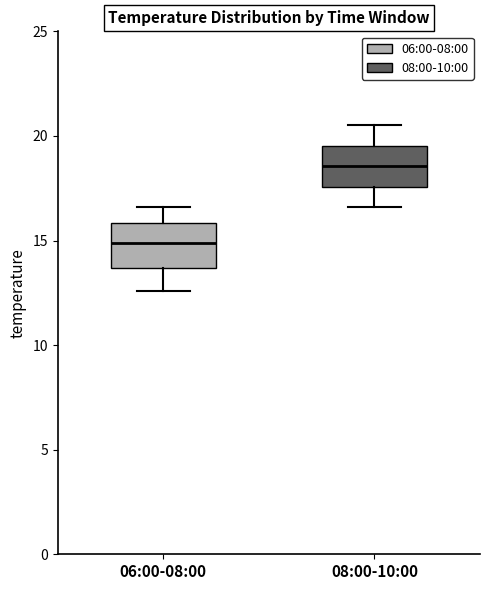

Which box has the highest median line?

08:00-10:00